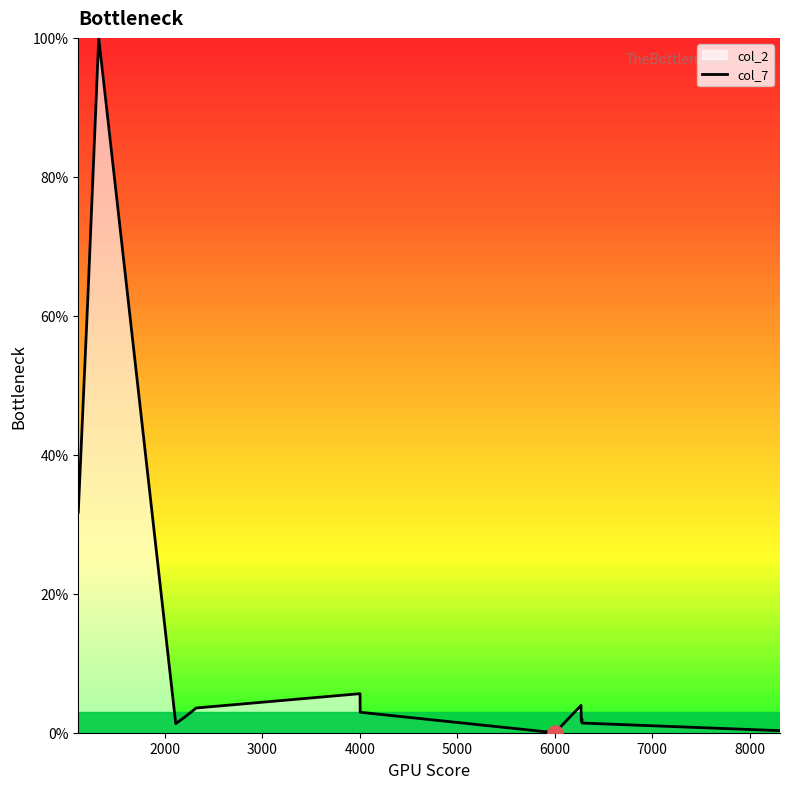

What is the change in value from 6278 to 6279?

-0.6